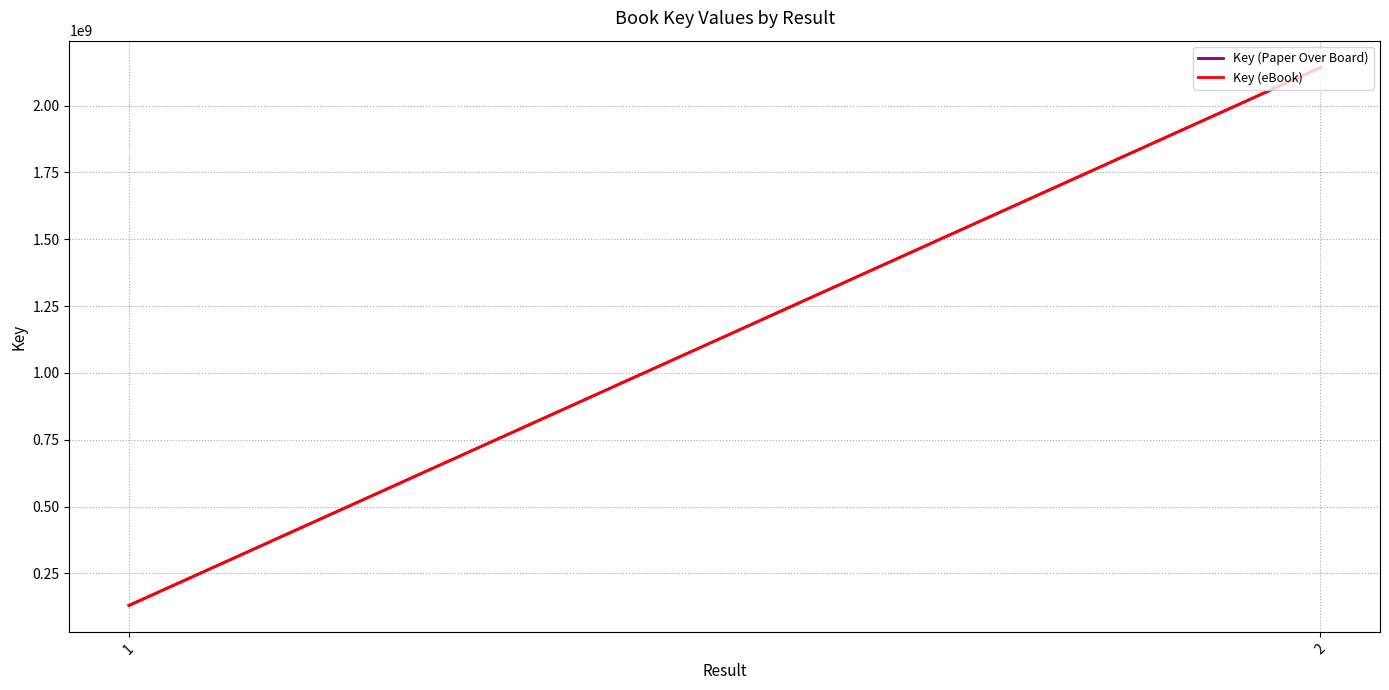

At which category does the chart reach its minimum across all series?

1